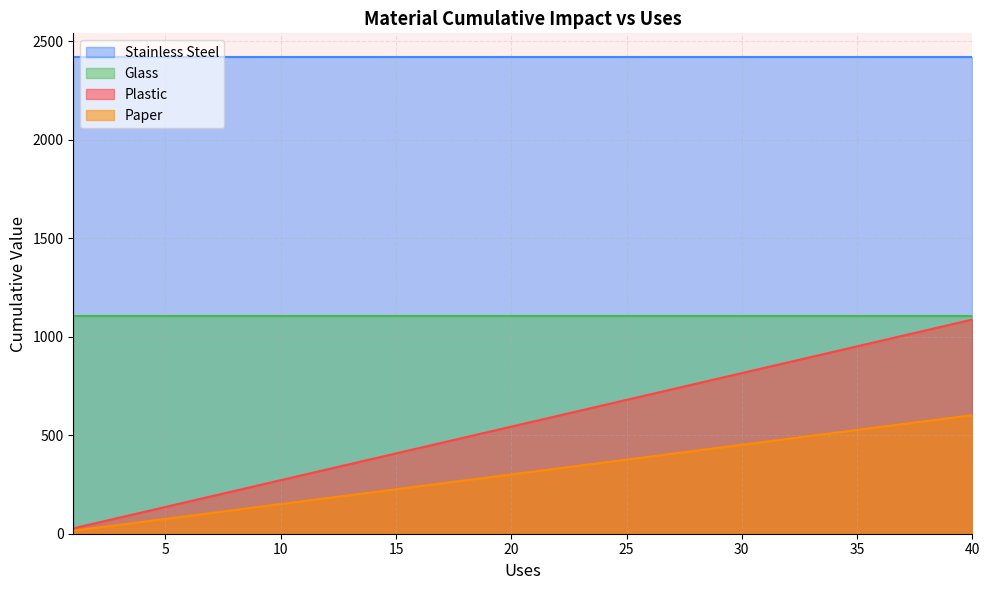

What is the greatest value displayed?

2418.9